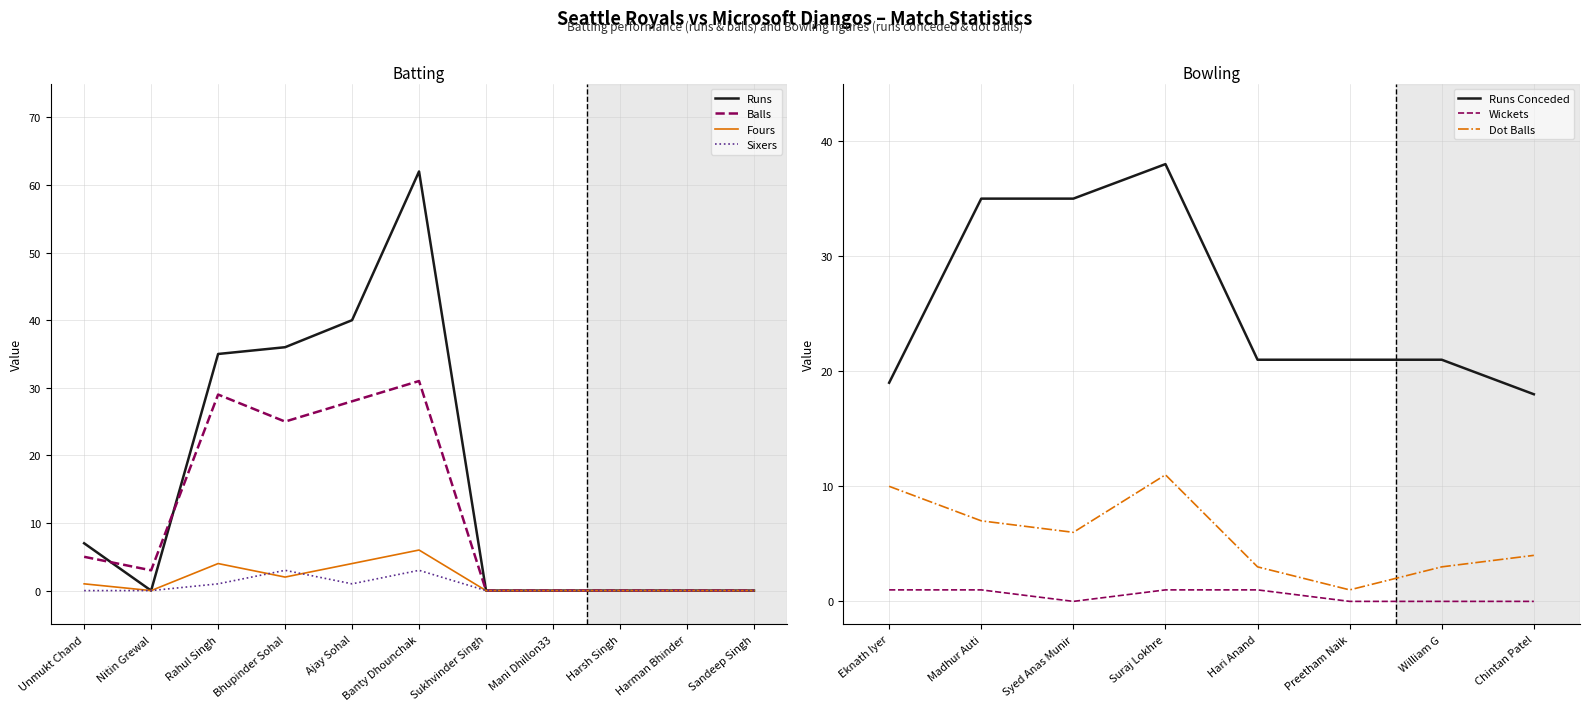

Which series has the widest spread of values?

Runs